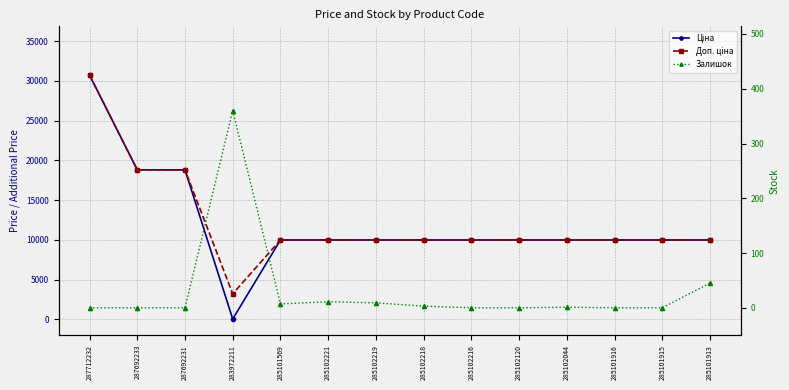

Which category has the highest value across all series?

287712232